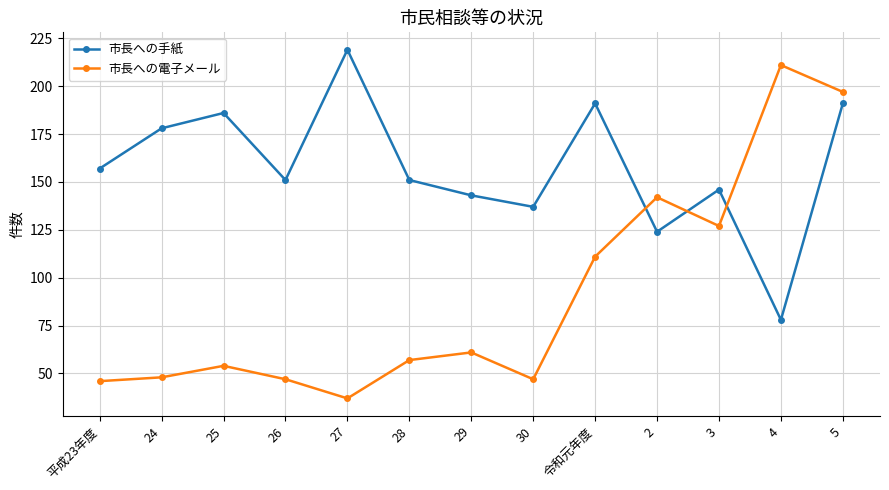

Where is the first local maximum for 市長への手紙?

25